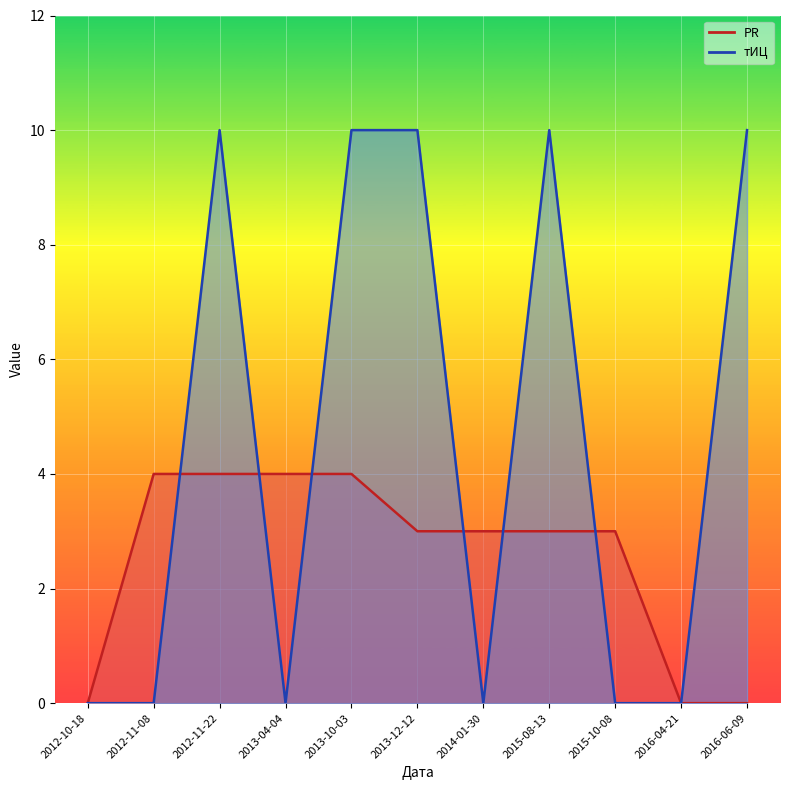

At which label does PR reach its minimum?

2012-10-18